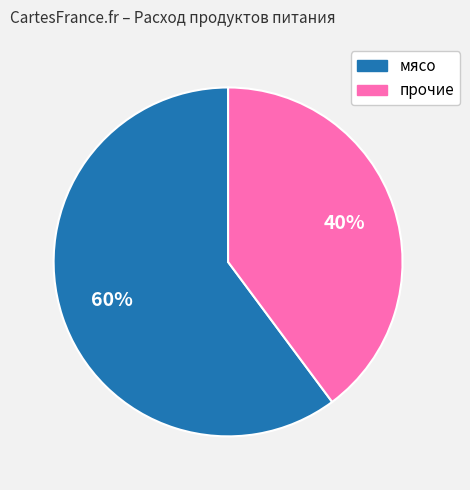

Does any single category account for the majority?

Yes